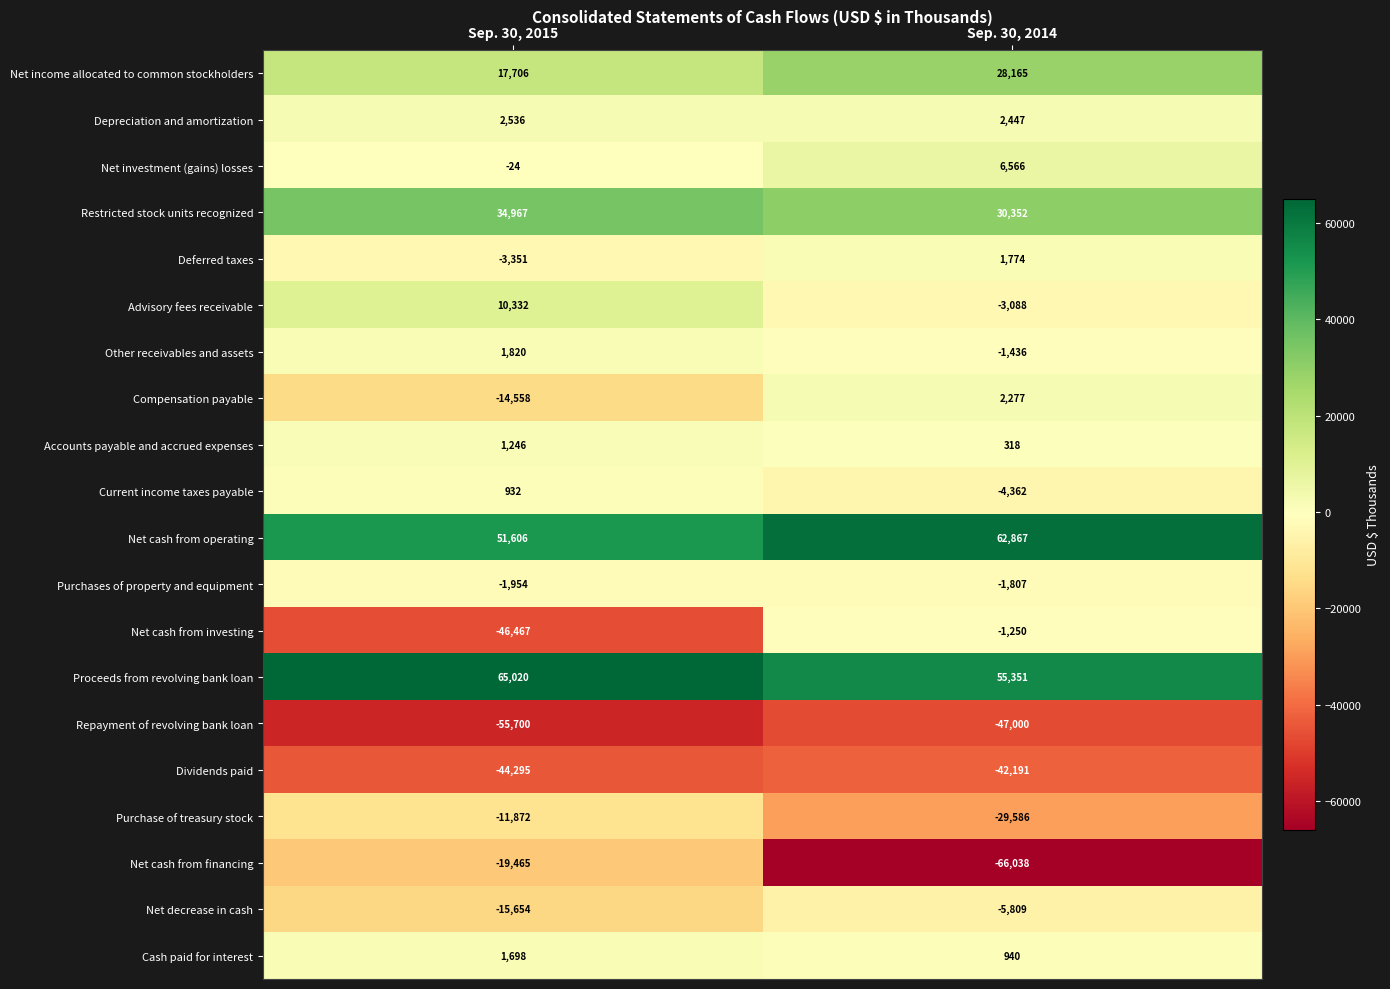

What is the spread (max minus min) of values at Sep. 30, 2014?

128905